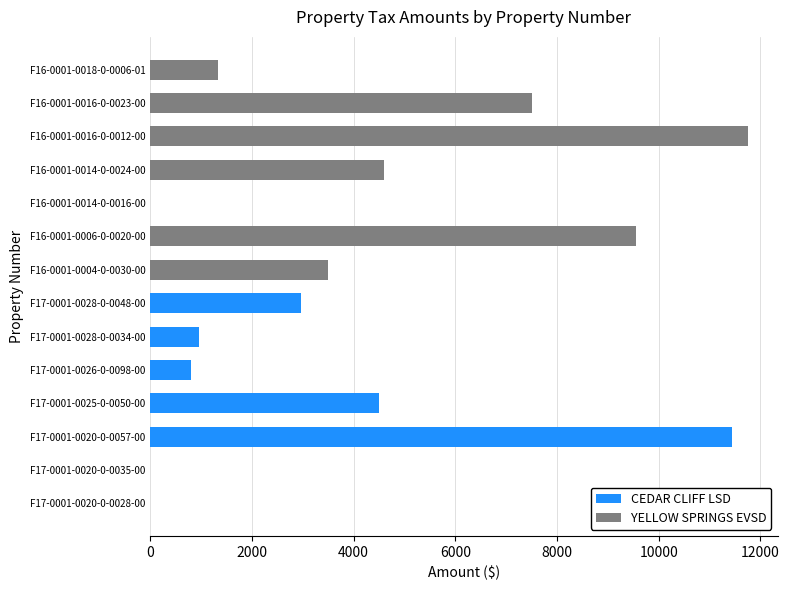

Is it true that the value at F17-0001-0020-0-0057-00 is 11434.9?

True